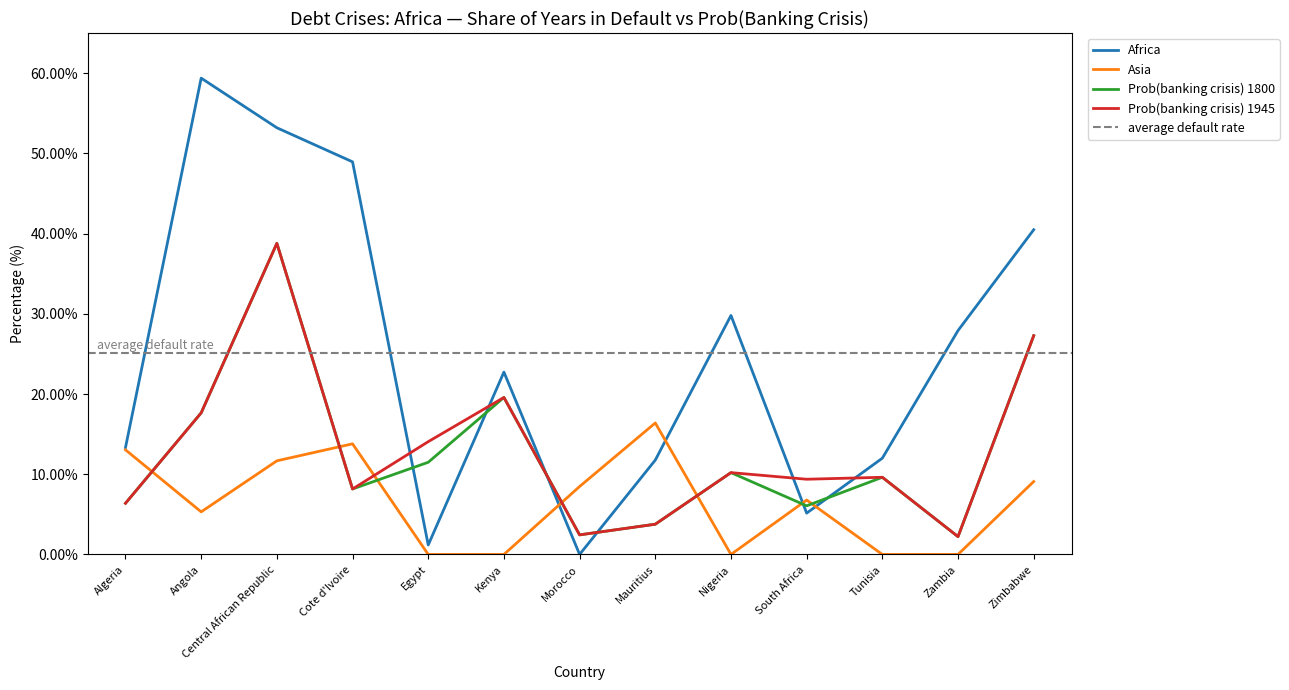

Where is the first local maximum for Africa?

Angola